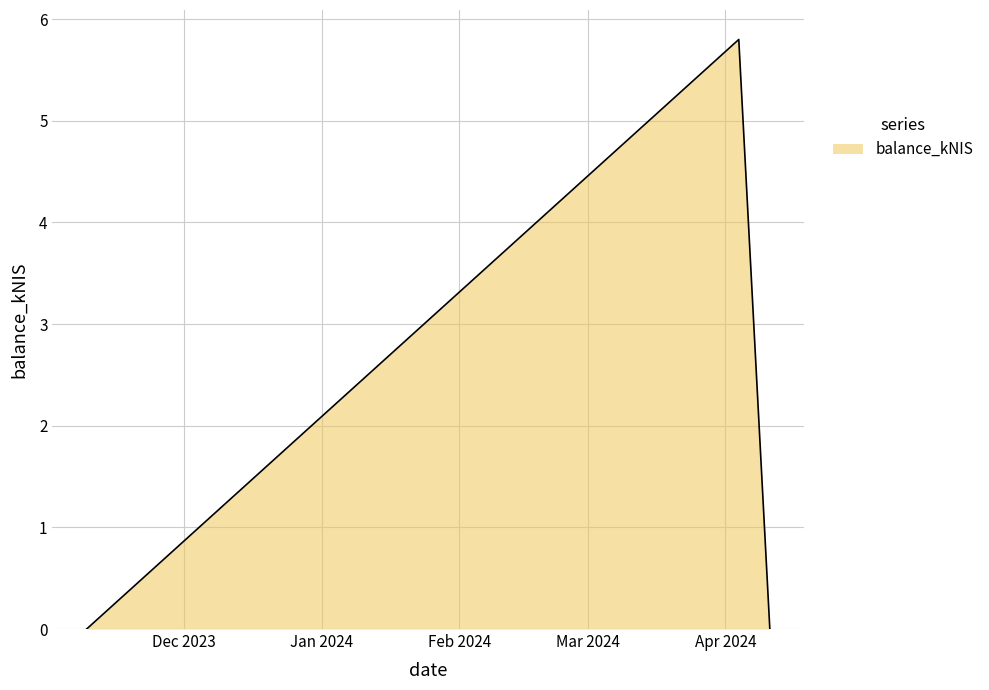

Reading left to right, extract all data points from this chart.

0.0	5.8	0.0